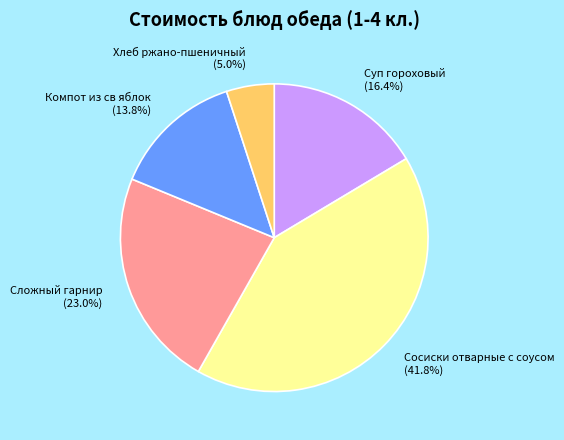

To the nearest percent, what is the difference between the Сосиски отварные с соусом and Хлеб ржано-пшеничный slice percentages?

37%